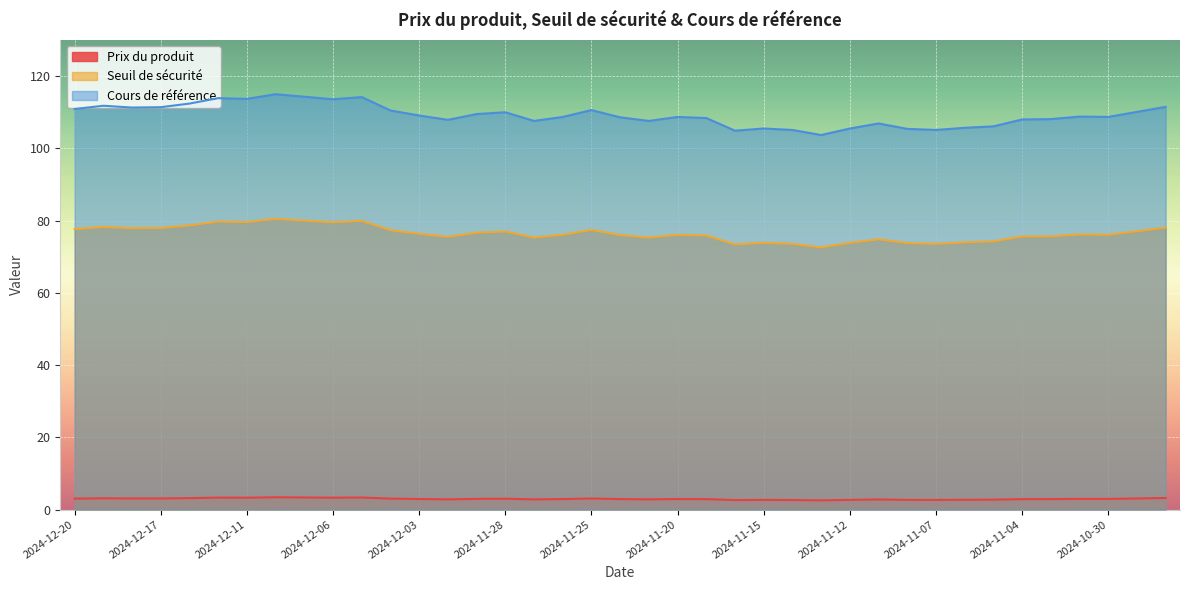

What is the value of the Seuil de sécurité point at the 26th from the left?

73.6